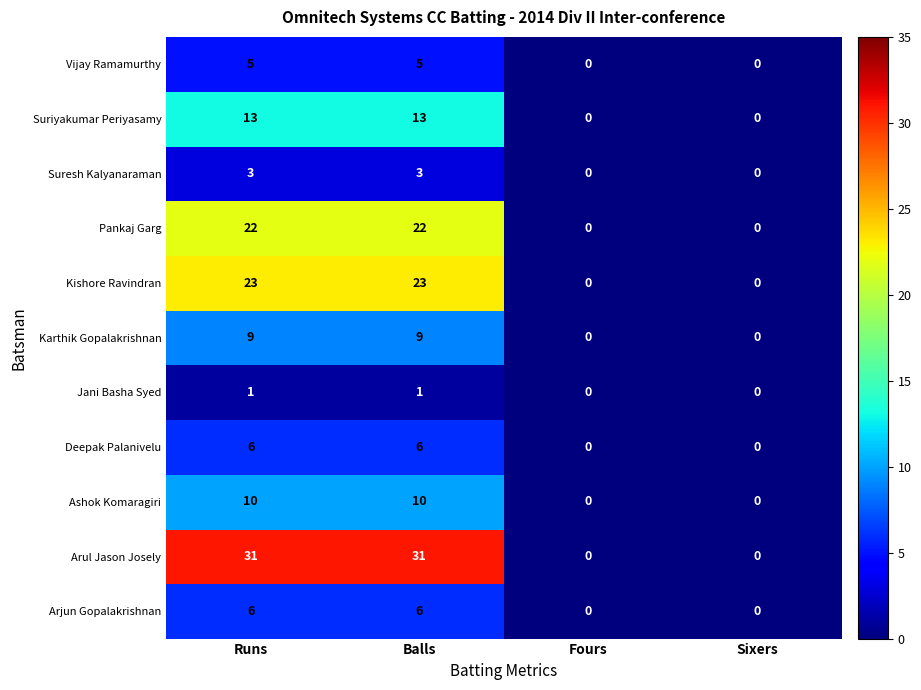

How many data points does each series have?

4